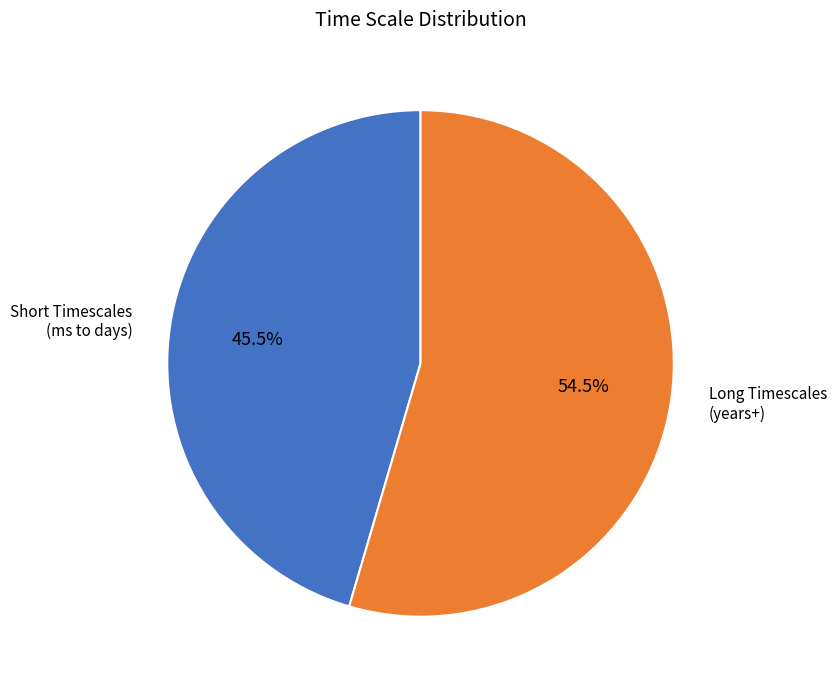

Which category has the smallest portion of the pie?

Short Timescales (ms to days)